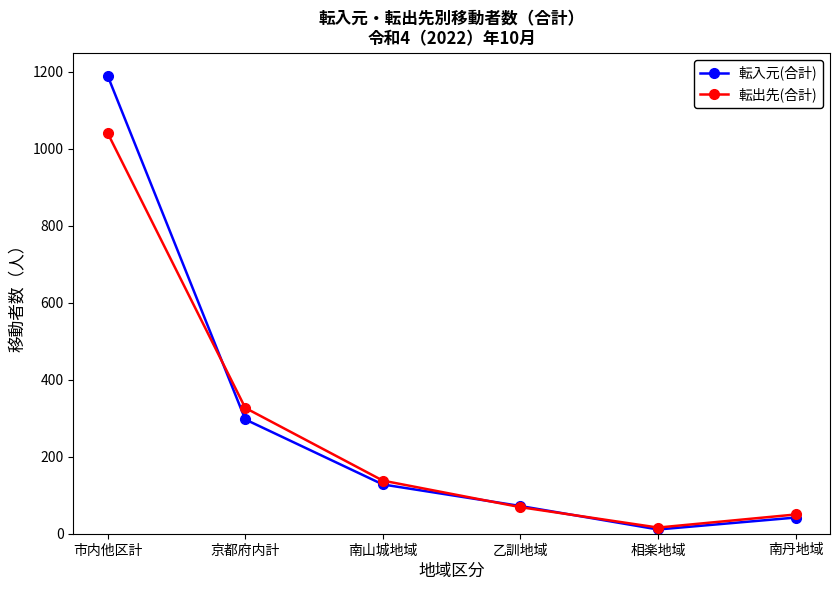

In 転出先(合計), how many points are lower than both neighbors (excluding endpoints)?

1